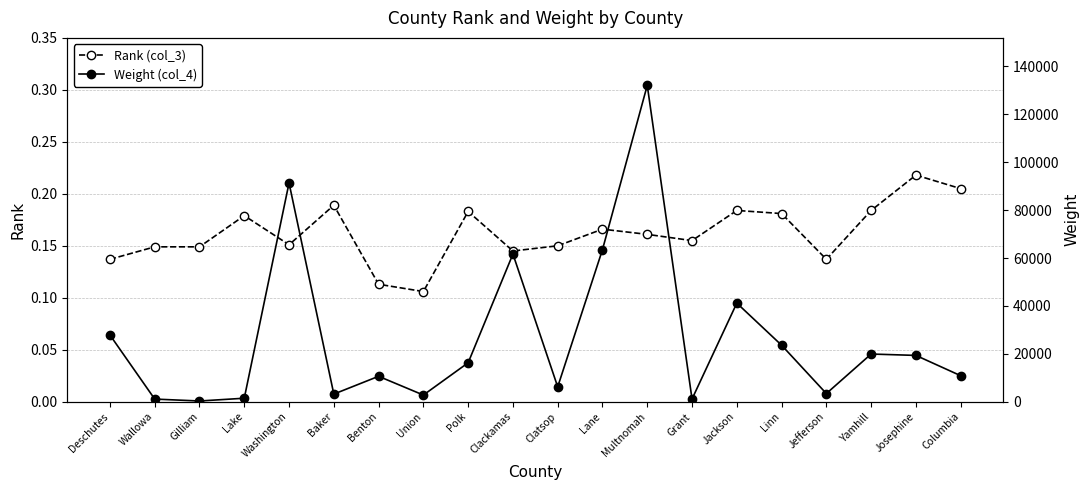

At which label is Rank (col_3) closest to 0?

Union